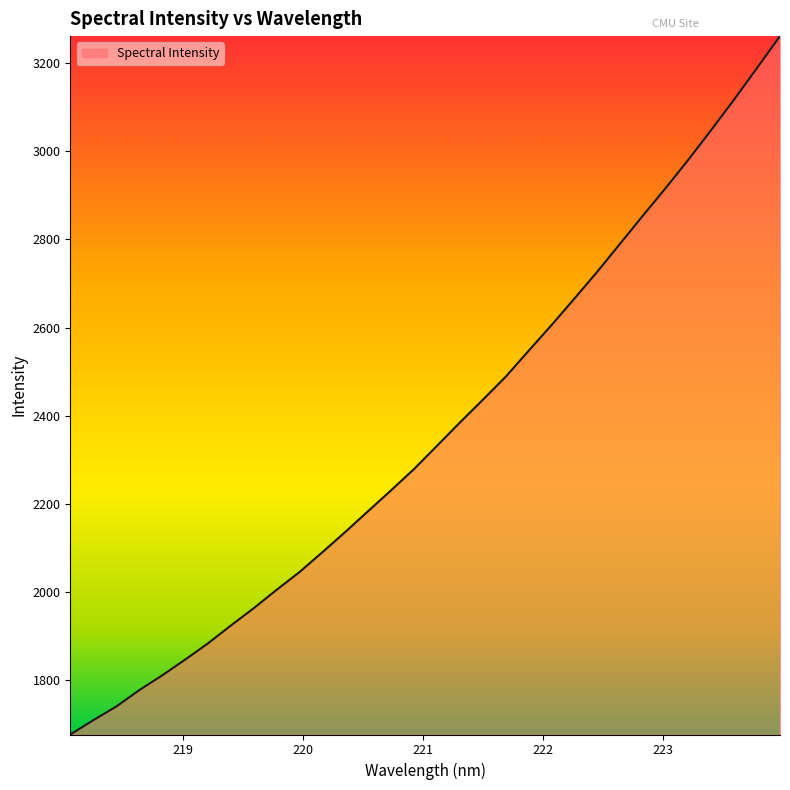

What is the maximum value shown in the chart?

3261.3